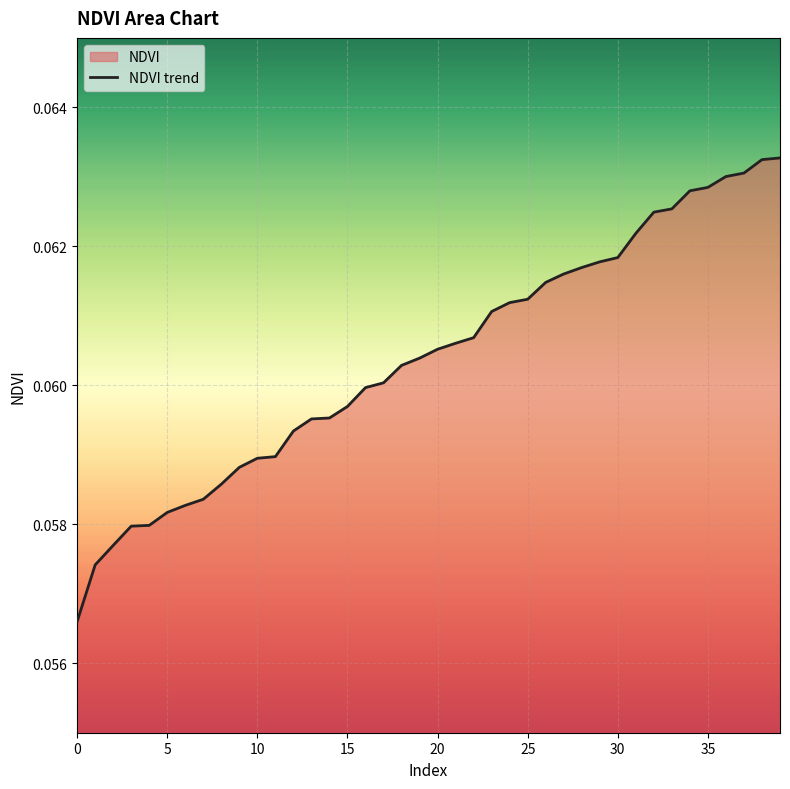

Read the value at 3.

0.1